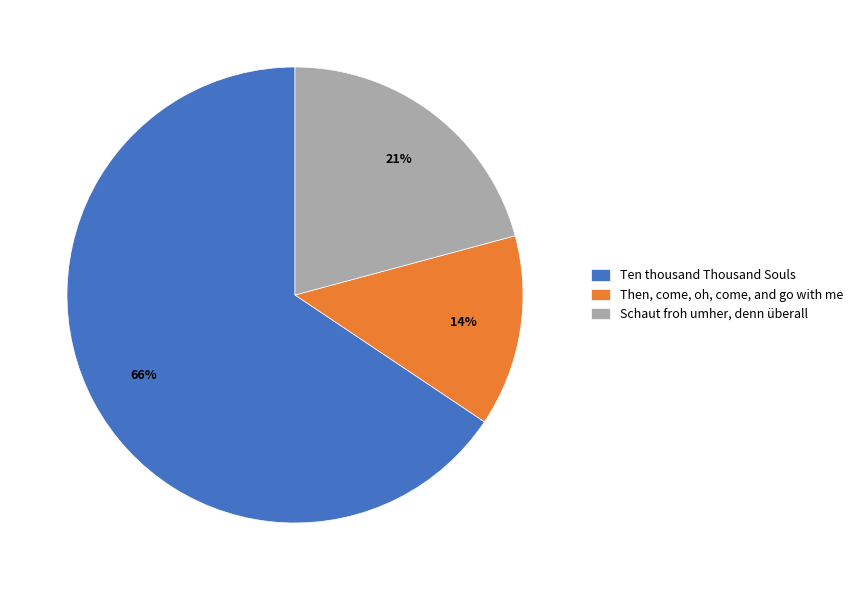

Between Schaut froh umher, denn überall and Ten thousand Thousand Souls, which is larger?

Ten thousand Thousand Souls